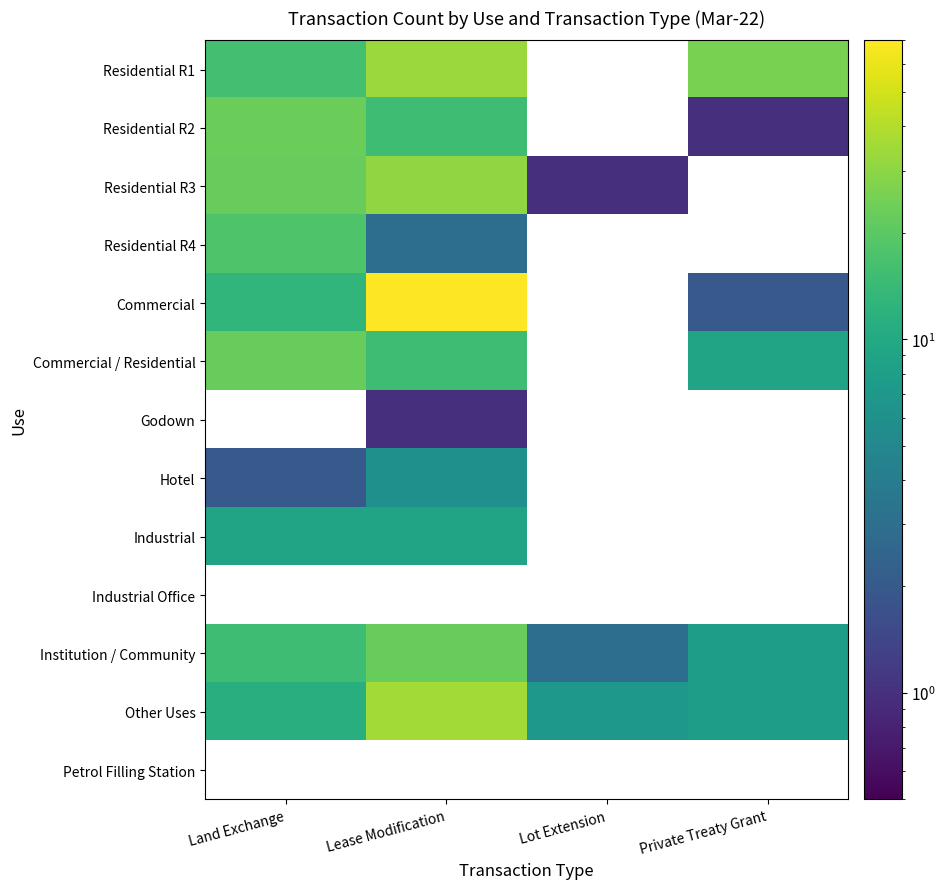

At how many categories does at least one series exceed 7?

3